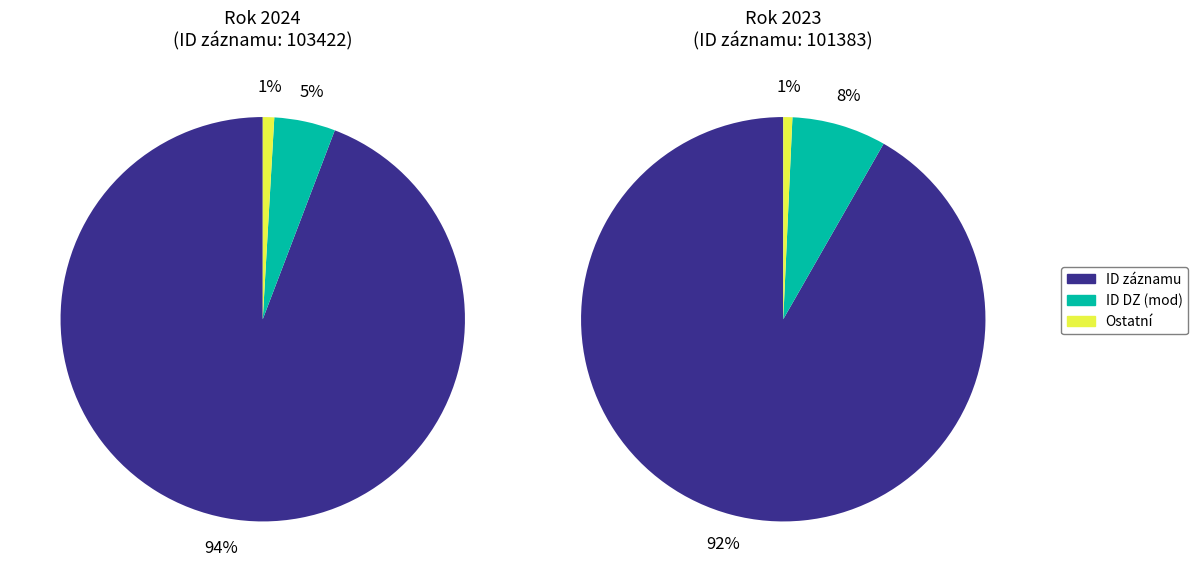

Combined, do 101383 and 103422 account for over 50%?

Yes